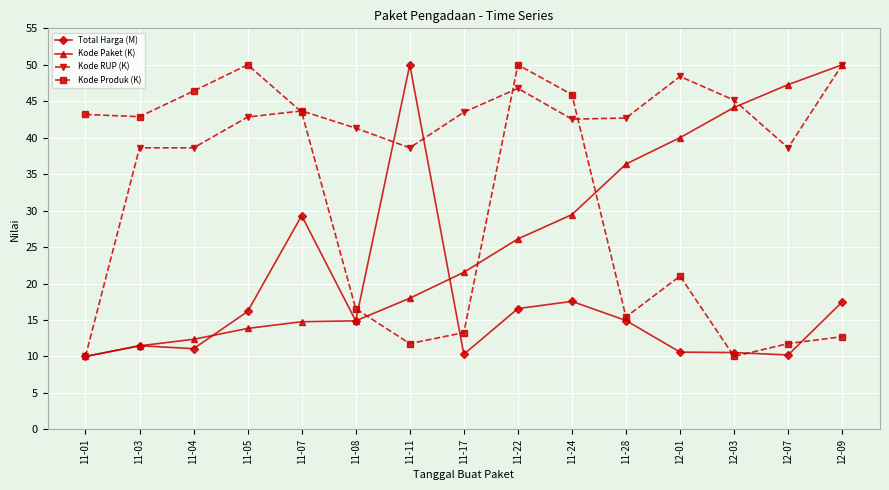

What are all the series names shown in the legend?

Total Harga (M), Kode Paket (K), Kode RUP (K), Kode Produk (K)